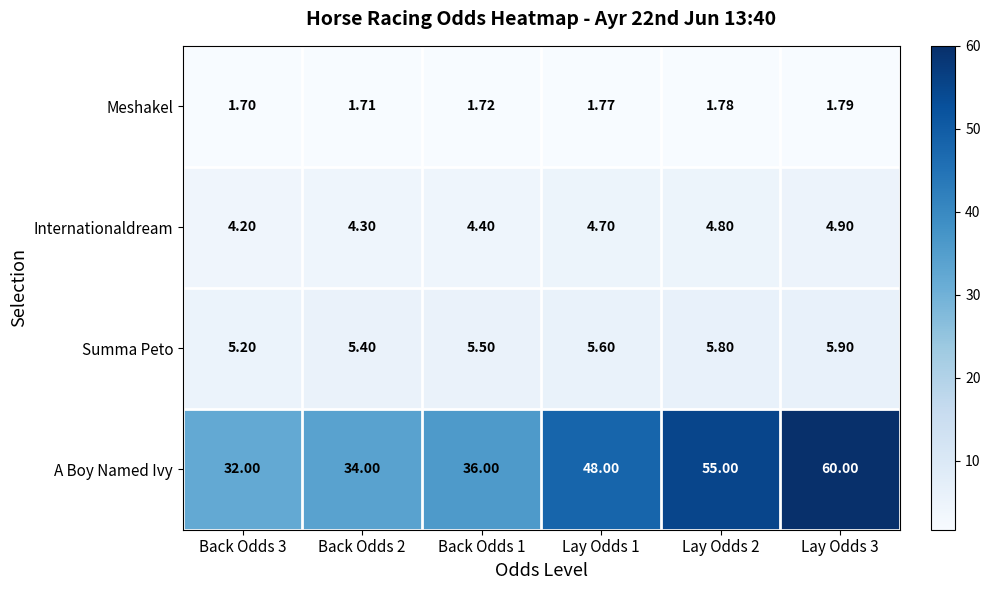

Between Back Odds 1 and Lay Odds 2, which series saw the biggest shift?

A Boy Named Ivy